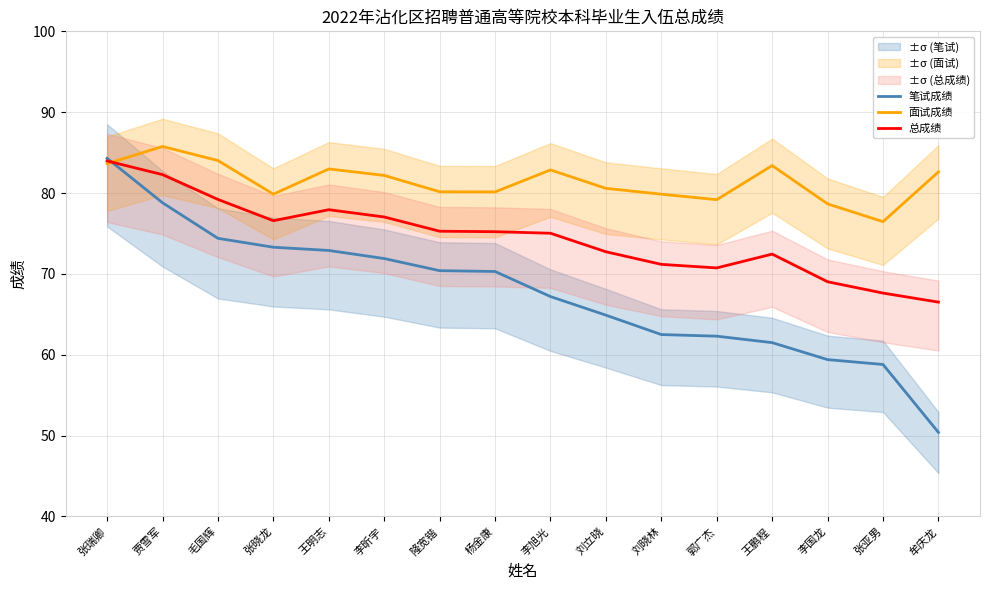

Where do 总成绩 and 笔试成绩 first cross each other?

张瑞卿 and 贾雪军